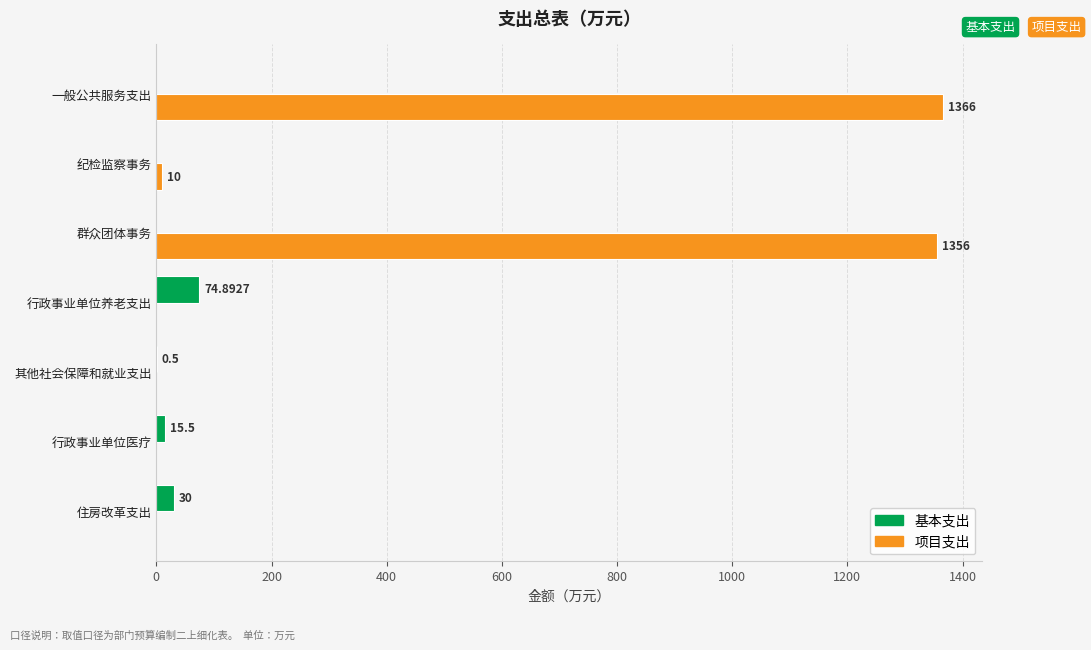

Which series changed the most between 一般公共服务支出 and 其他社会保障和就业支出?

项目支出